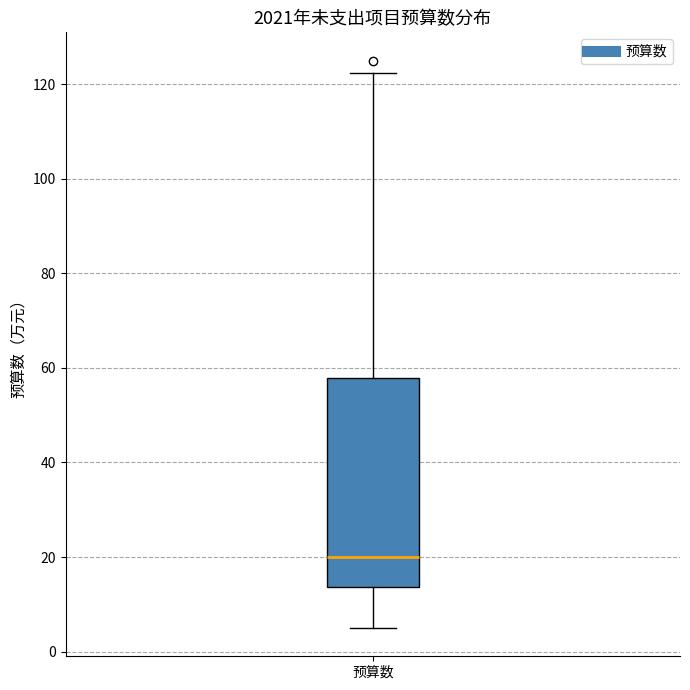

Read this box plot against the y-axis: the position of the median line, the range covered by the box, and the ends of both whiskers. The values are not printed on the chart, so give them approximately, as read against the axis.

median 20, box 14 to 58, whiskers 6 to 122